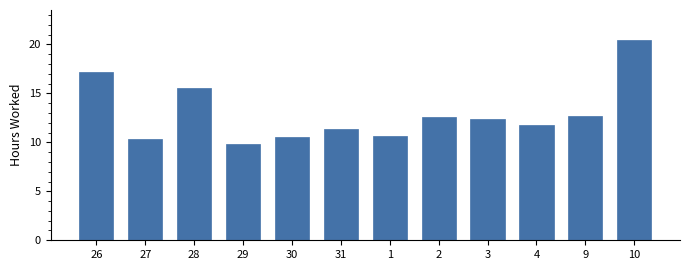

Between 4 and 3, which is larger?

3